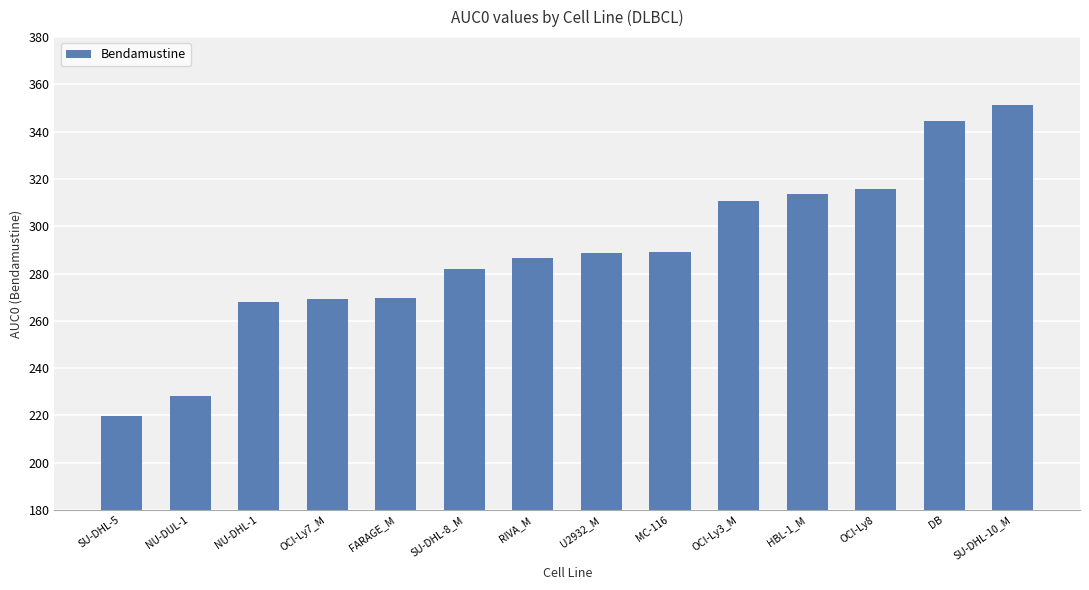

What is the average value?

288.3